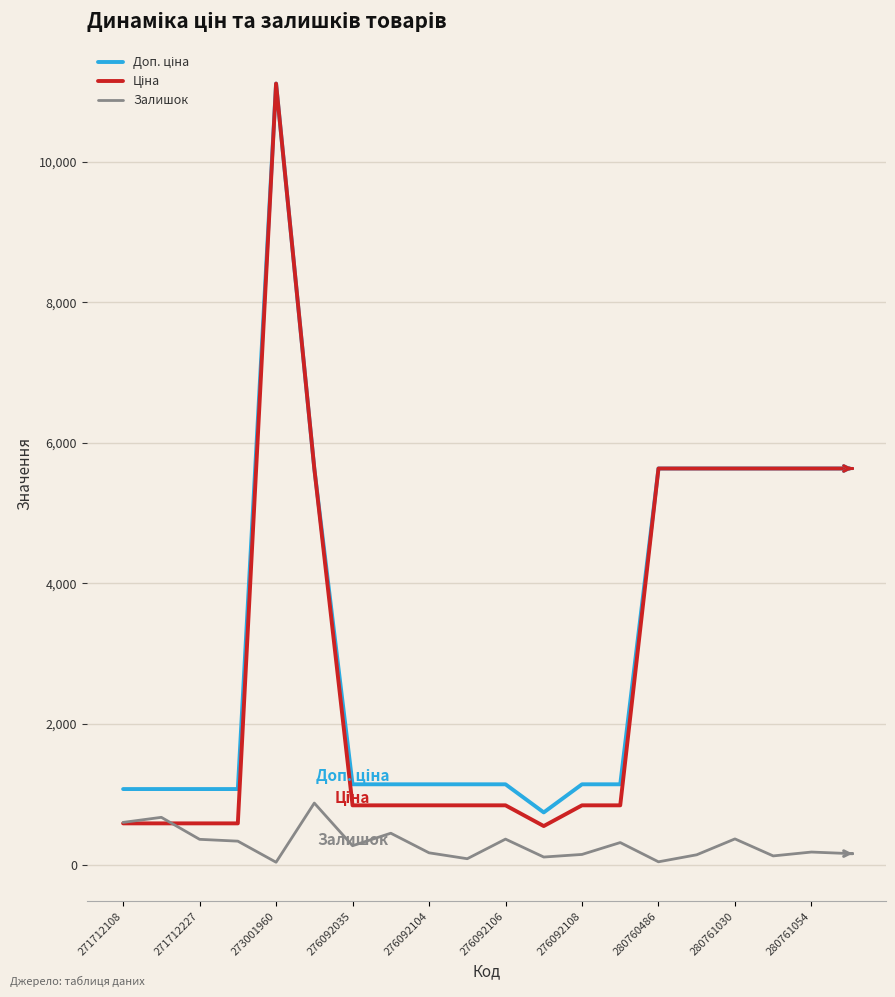

What is the maximum value shown in the chart?

11113.6